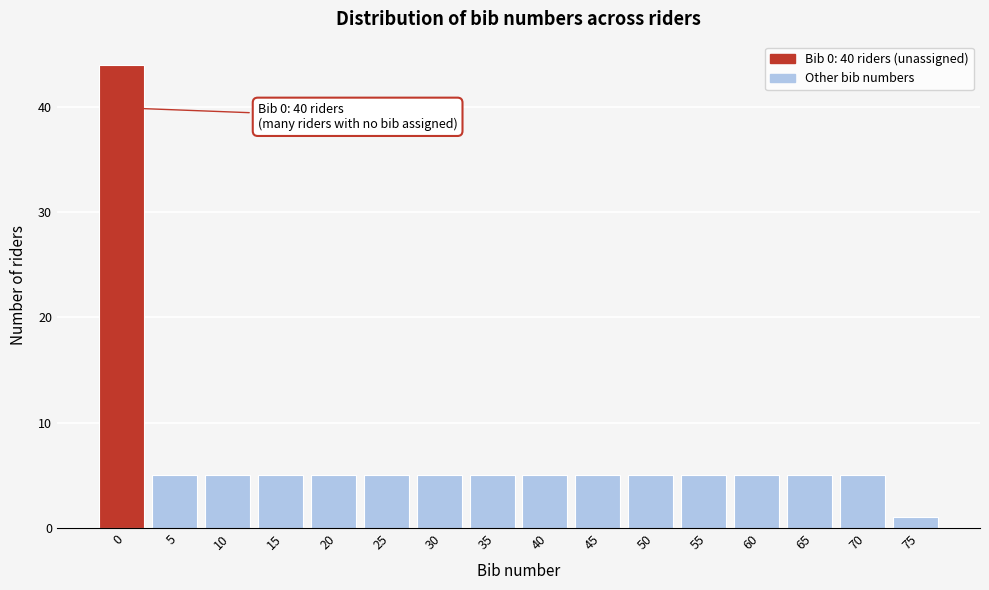

Reading left to right, transcribe all the data shown in this chart.

0=44	5=5	10=5	15=5	20=5	25=5	30=5	35=5	40=5	45=5	50=5	55=5	60=5	65=5	70=5	75=1